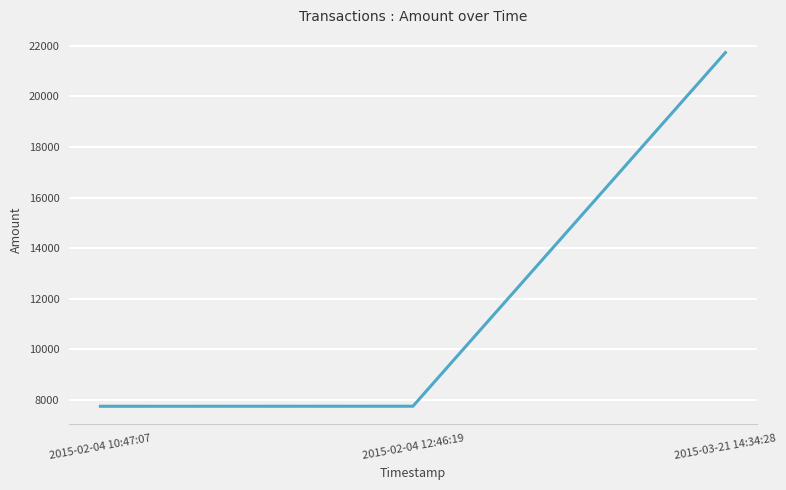

True or false: the data shows 7737 at 2015-02-04 10:47:07.

True